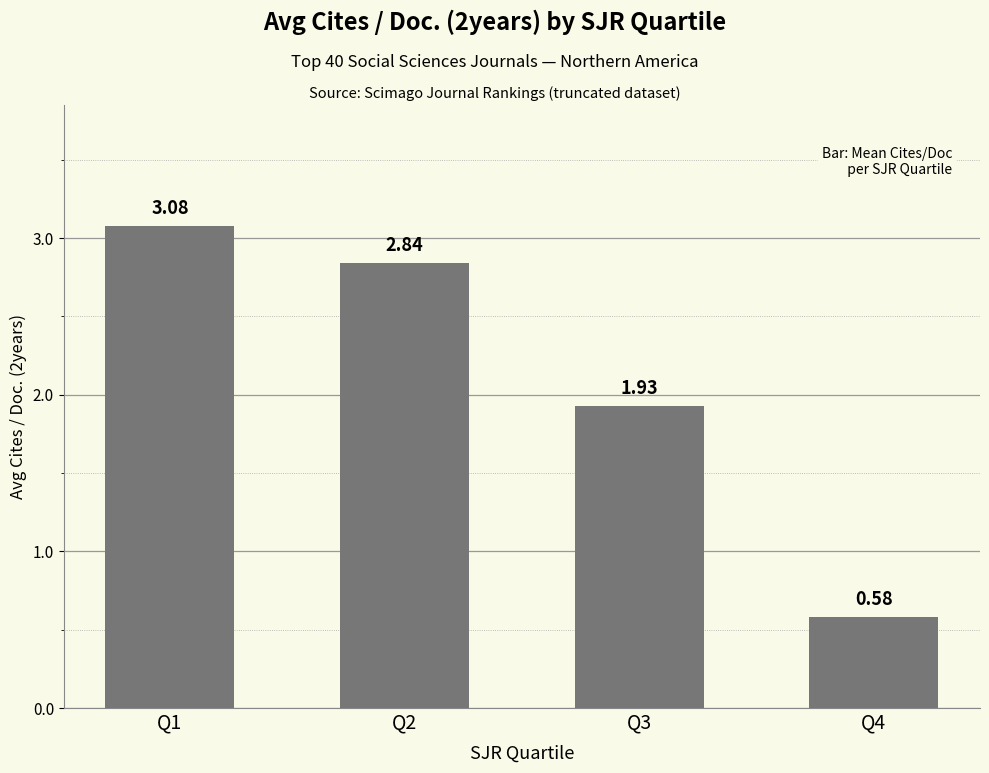

What is the sum of the values at Q4 and Q3?

2.5